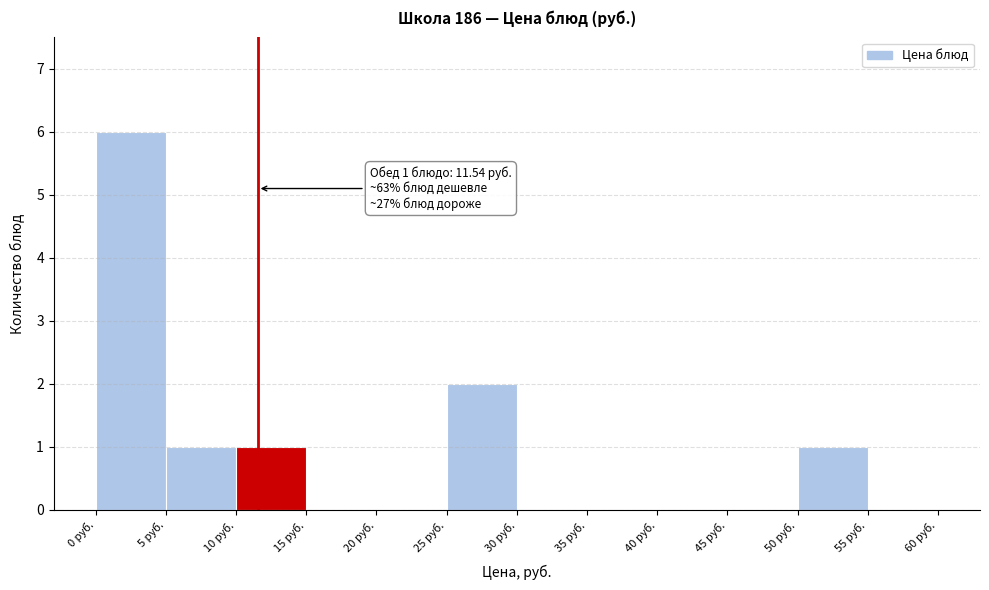

Over which range of the x-axis is the bar tallest?

0 to 5